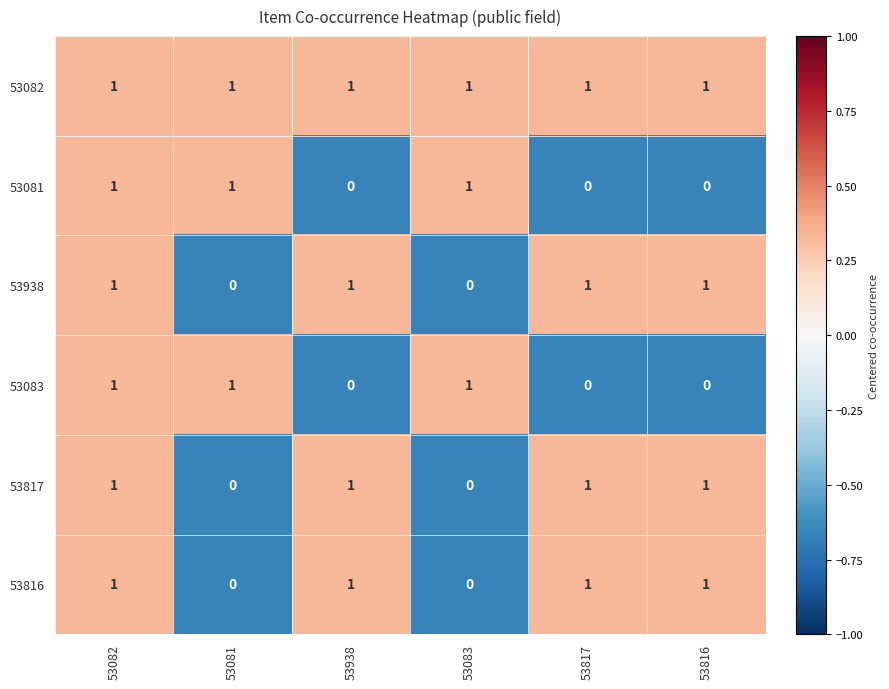

What is the difference between the highest and lowest values at 53938?

1